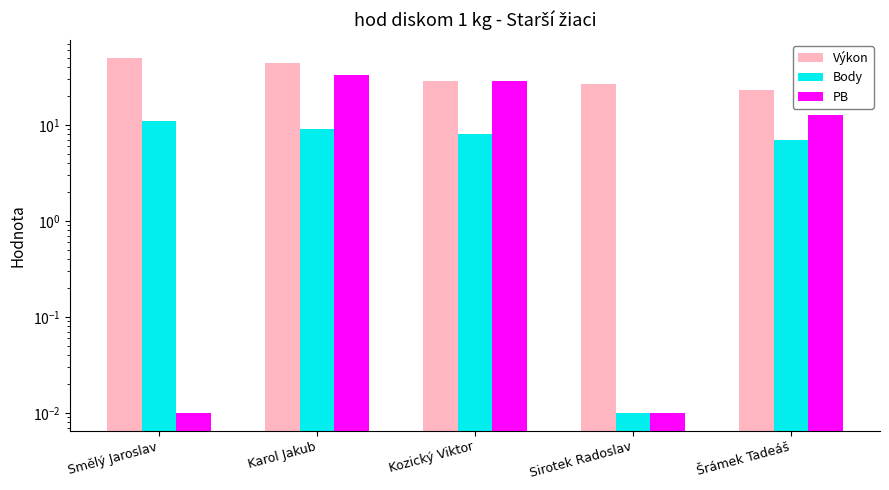

What is the total value across all series at Šrámek Tadeáš?

42.4